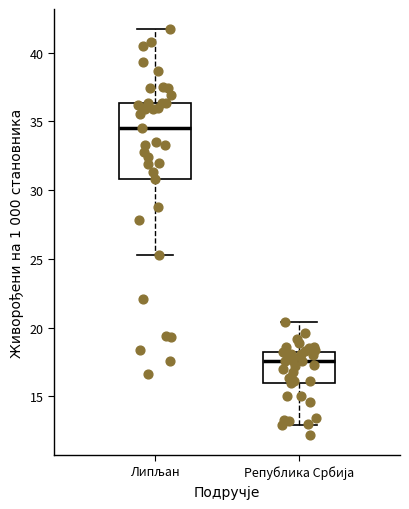

Reading left to right, transcribe this box plot: for each box, give where its median line is, the range the box spans, and where its two whiskers end, as read against the y-axis. The values are not printed on the chart, so give them approximately, as read against the axis.

Липљан: median 34.5, box 31.0 to 36.5, whiskers 25.5 to 41.5
Република Србија: median 17.5, box 16.0 to 18.0, whiskers 13.0 to 20.5